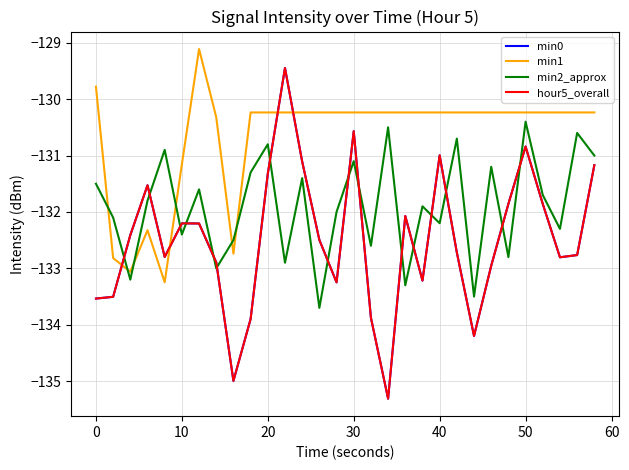

Does the chart have visible grid lines?

Yes